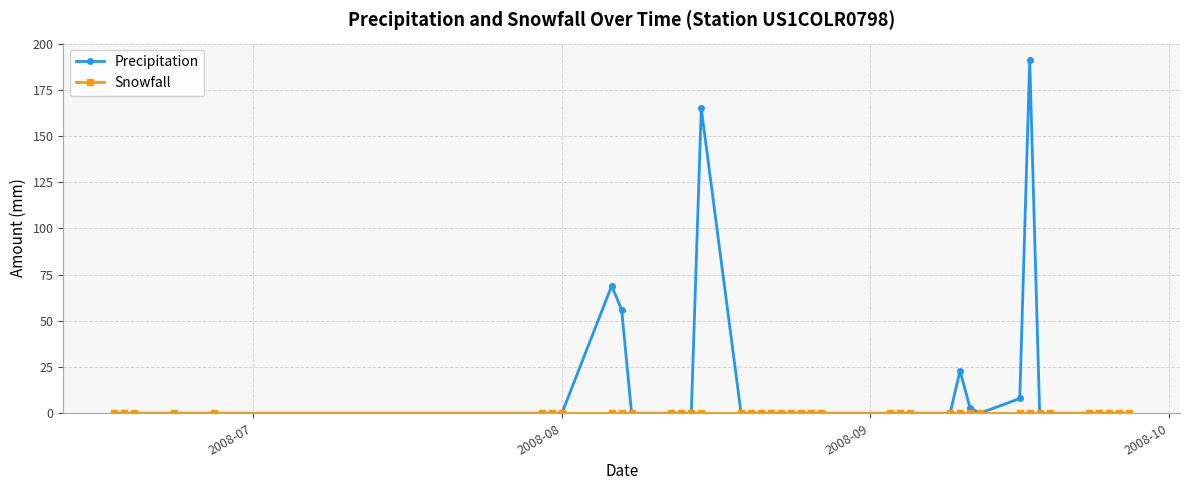

Which series has the largest range (max minus min)?

Precipitation